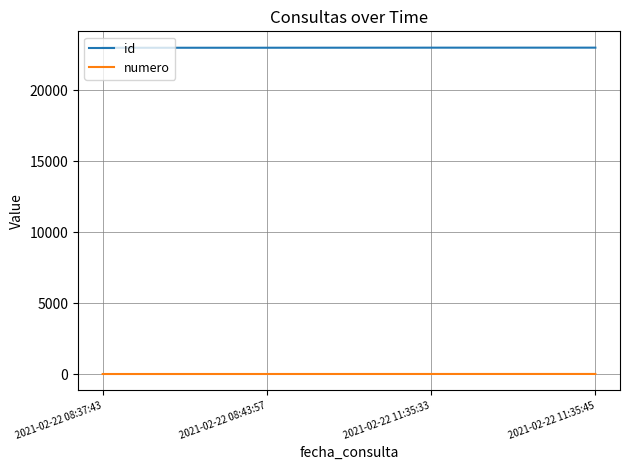

What is the difference between the numero values at 2021-02-22 08:43:57 and 2021-02-22 11:35:33?

1